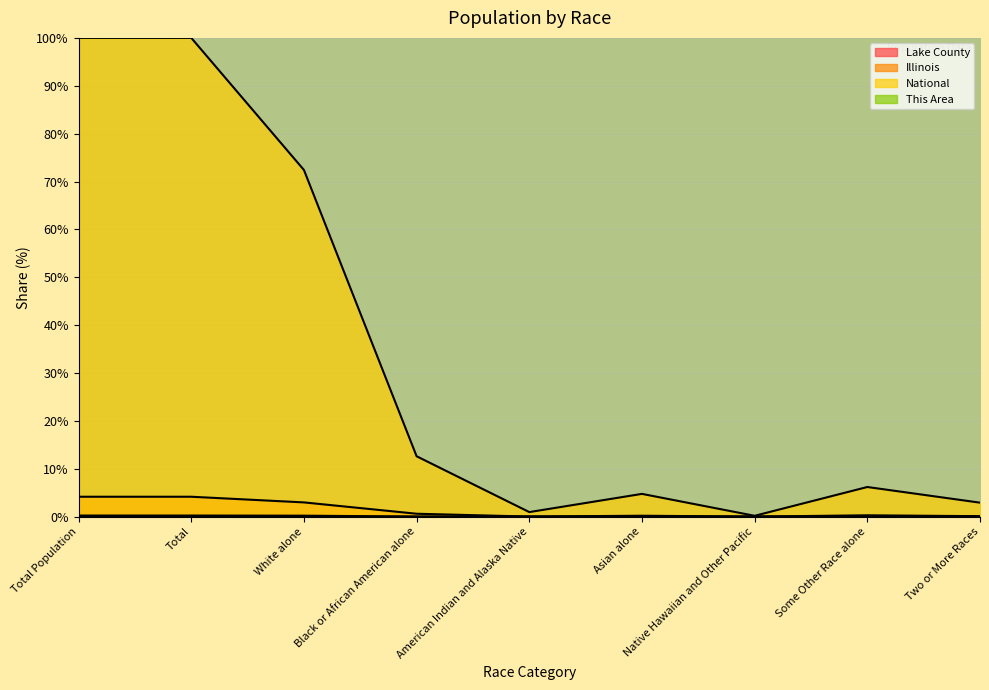

True or false: Lake County and This Area cross at least once.

False